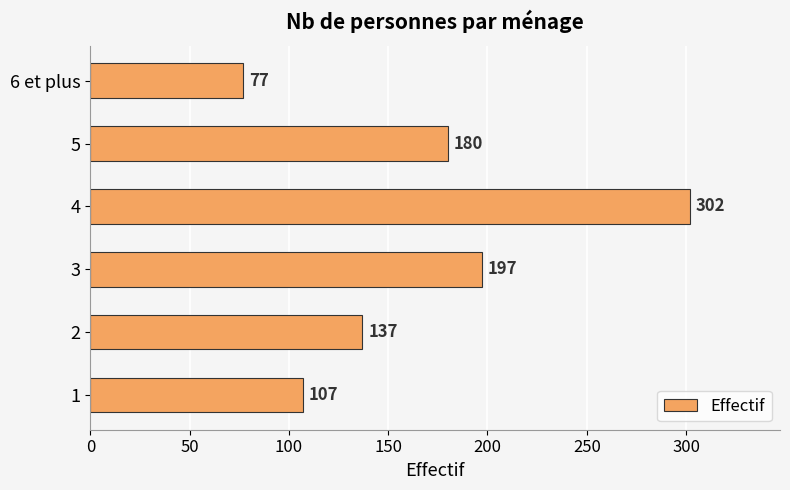

What is the ratio of the value at 4 to the value at 3?

1.5